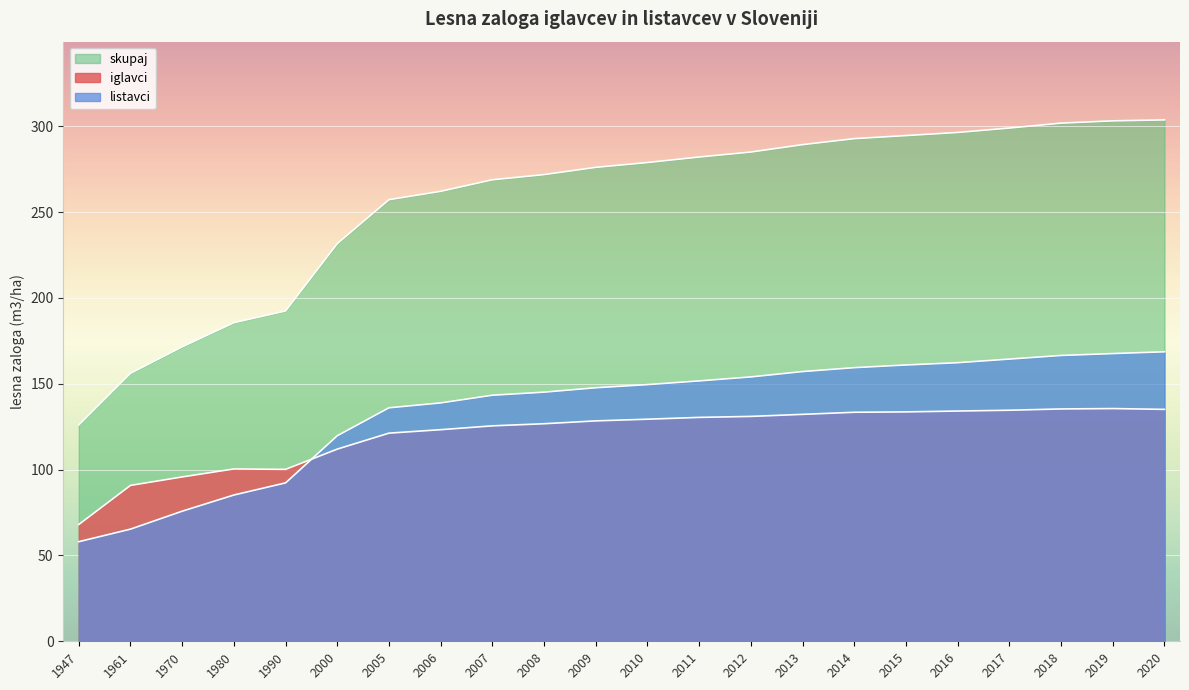

How many data points in iglavci are above 129?

11